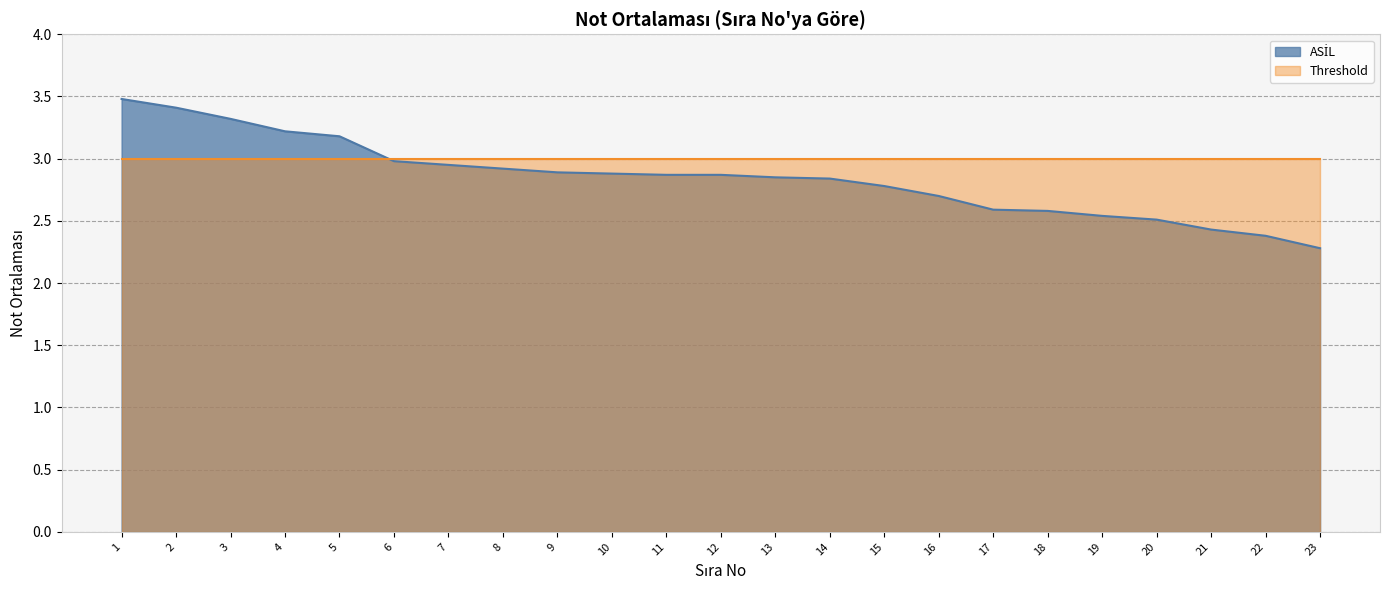

Rank the categories by value from lowest to highest.

23, 22, 21, 20, 19, 18, 17, 16, 15, 14, 13, 11, 12, 10, 9, 8, 7, 6, 5, 4, 3, 2, 1